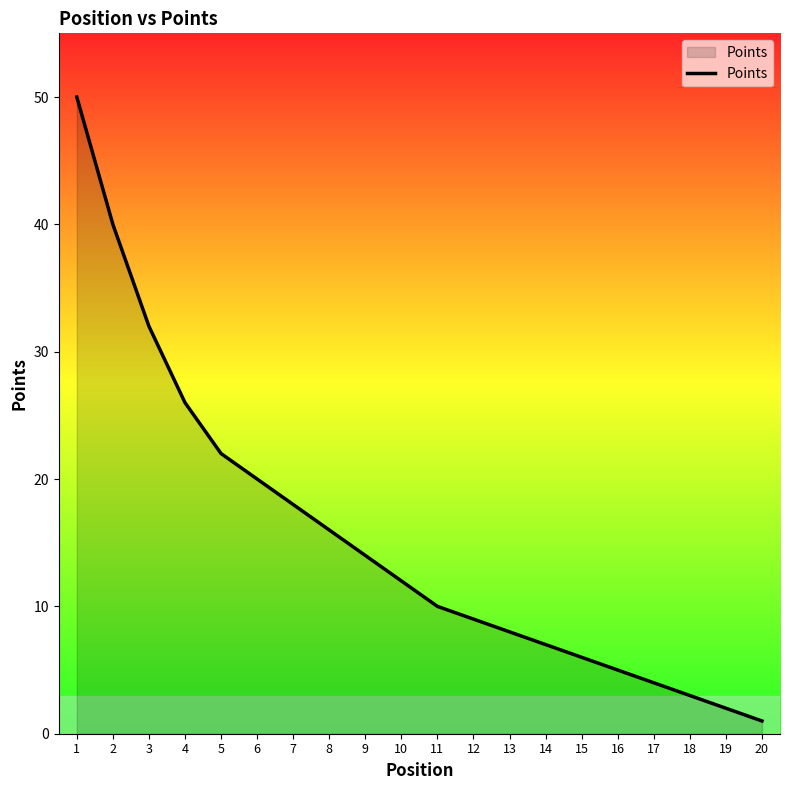

Approximately how many times larger is the value at 1 compared to 19?

25.0